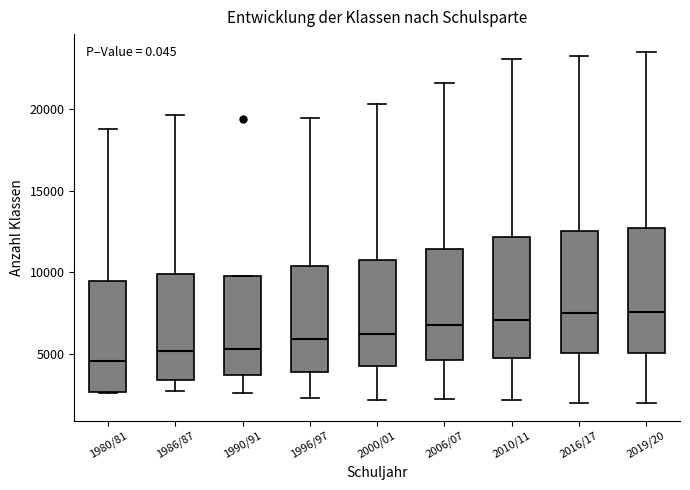

Reading left to right, transcribe this box plot: for each box, give where its median line is, the range the box spans, and where its two whiskers end, as read against the y-axis. The values are not printed on the chart, so give them approximately, as read against the axis.

1980/81: median 4500, box 2500 to 9500, whiskers 2500 to 19000
1986/87: median 5000, box 3500 to 10000, whiskers 2500 to 19500
1990/91: median 5500, box 3500 to 10000, whiskers 2500 to 10000
1996/97: median 6000, box 4000 to 10500, whiskers 2500 to 19500
2000/01: median 6500, box 4500 to 10500, whiskers 2000 to 20500
2006/07: median 7000, box 4500 to 11500, whiskers 2000 to 21500
2010/11: median 7000, box 5000 to 12000, whiskers 2000 to 23000
2016/17: median 7500, box 5000 to 12500, whiskers 2000 to 23000
2019/20: median 7500, box 5000 to 12500, whiskers 2000 to 23500